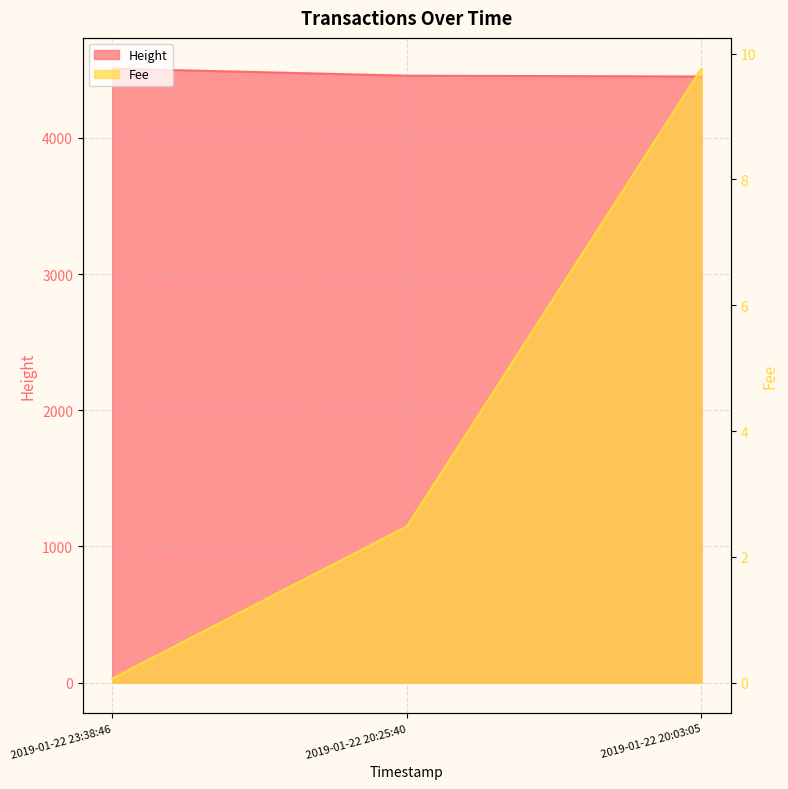

What is the label of the 3rd point from the right?

2019-01-22 23:38:46